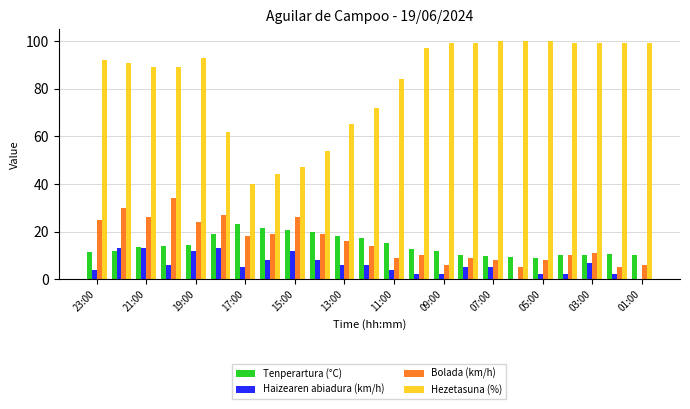

What is the greatest value displayed?

100.0